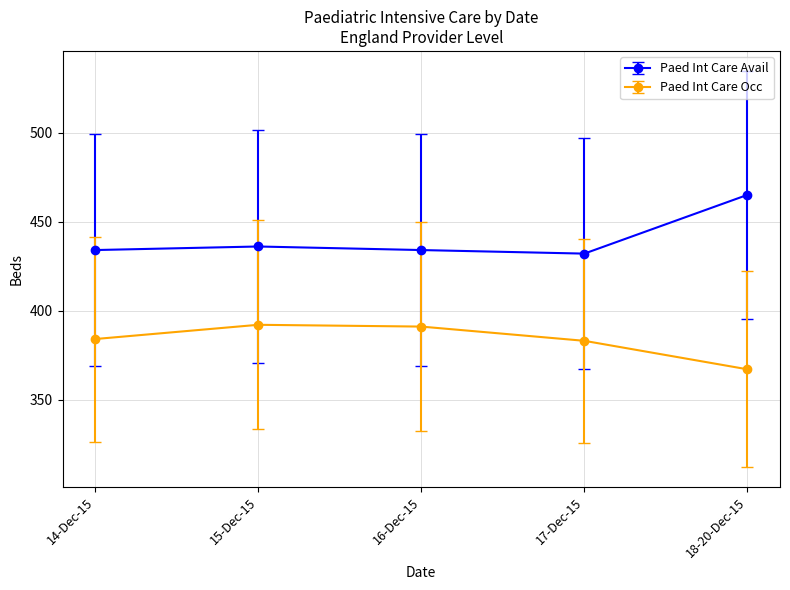

What is the sum of all Paed Int Care Avail values?

2201